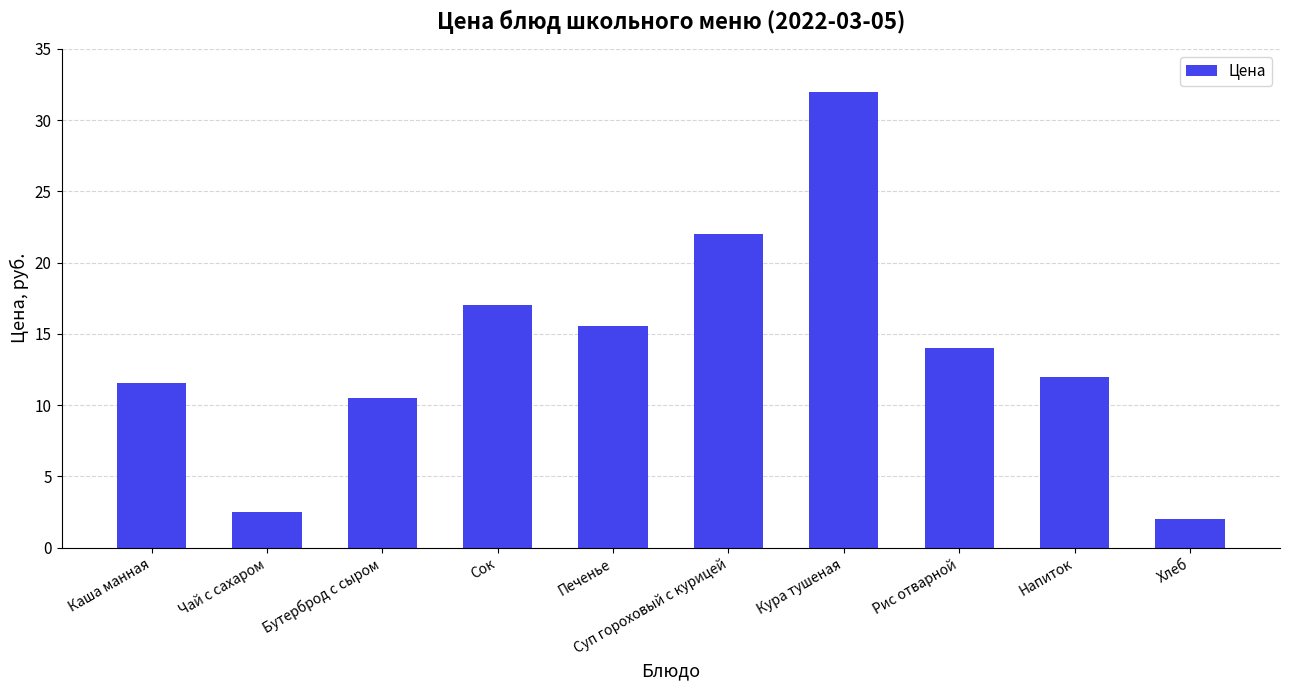

True or false: the data shows 1.2 at Чай с сахаром.

False